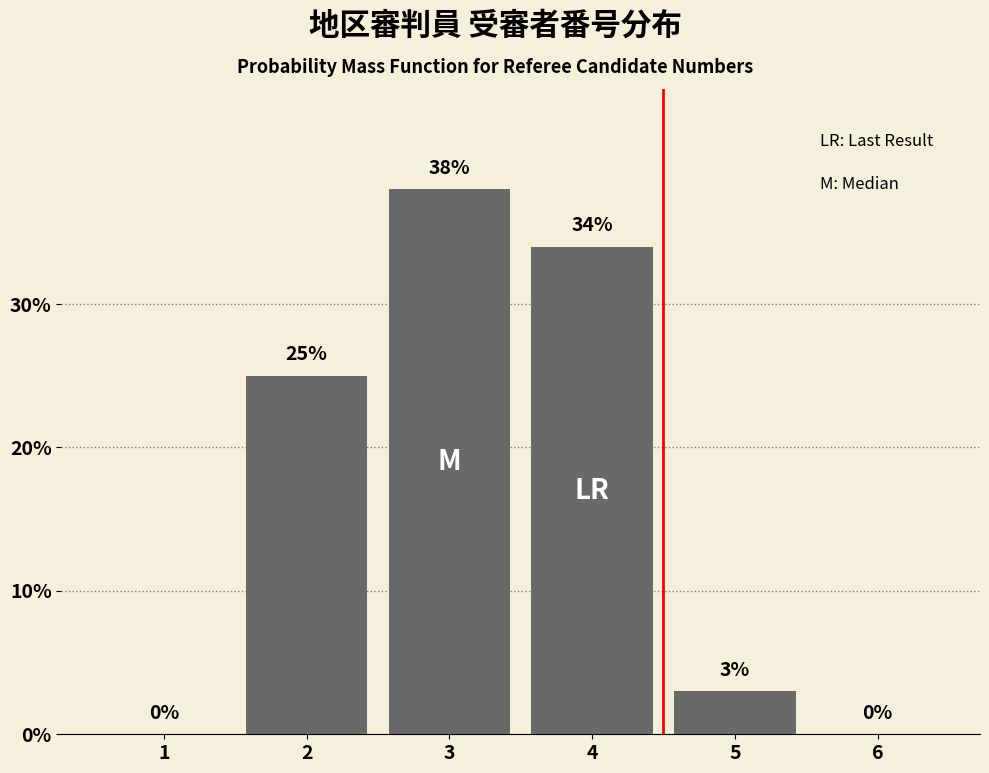

Reading left to right, list all the values displayed in this chart.

1=0	2=25	3=38	4=34	5=3	6=0